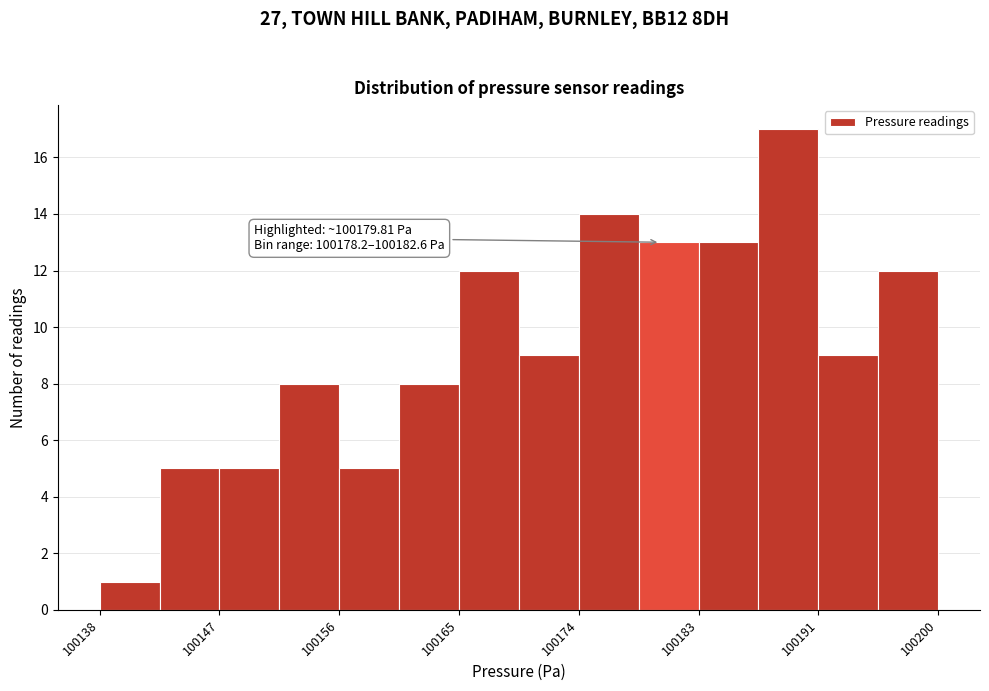

Which range on the x-axis has the tallest bar?

100187 to 100191